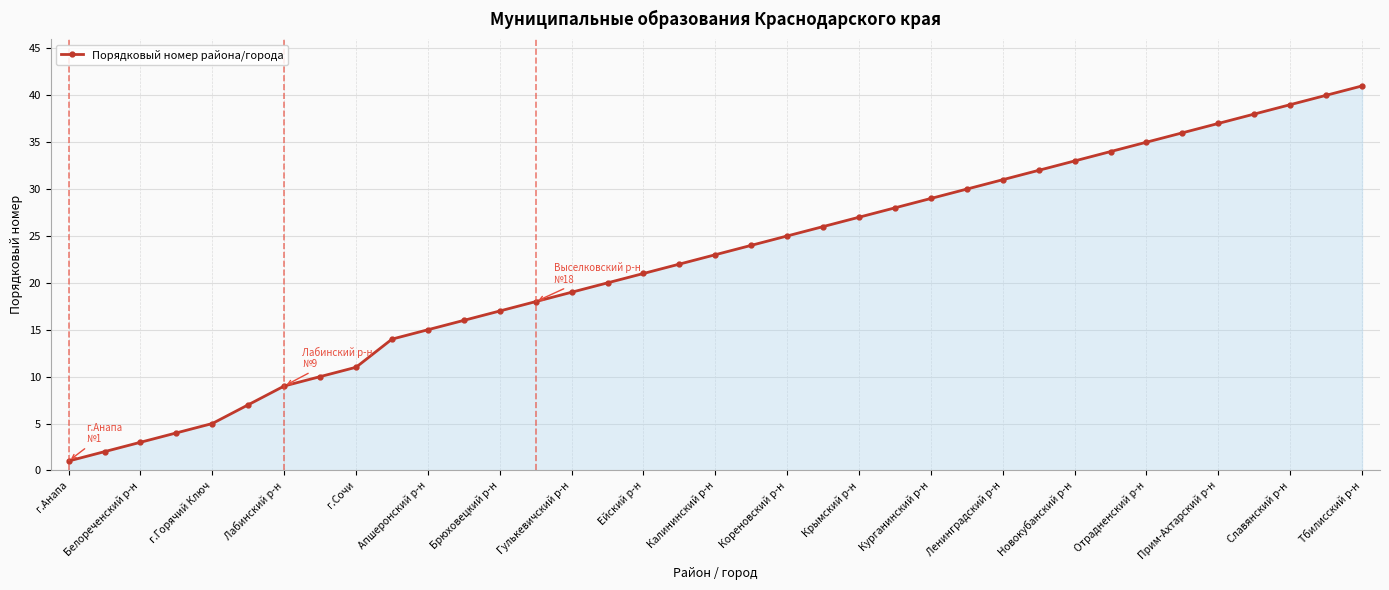

What is the greatest value displayed?

41